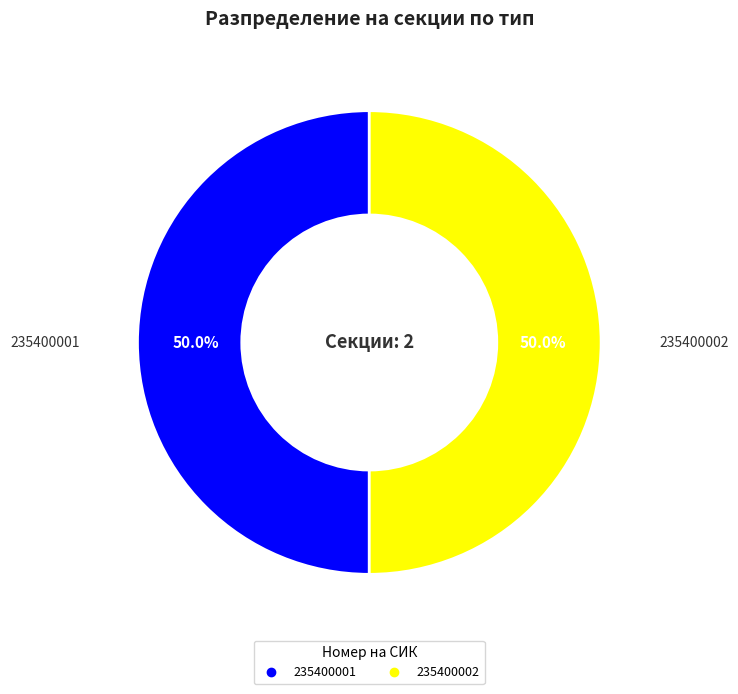

Is the sum of 235400002 and 235400001 greater than half?

Yes